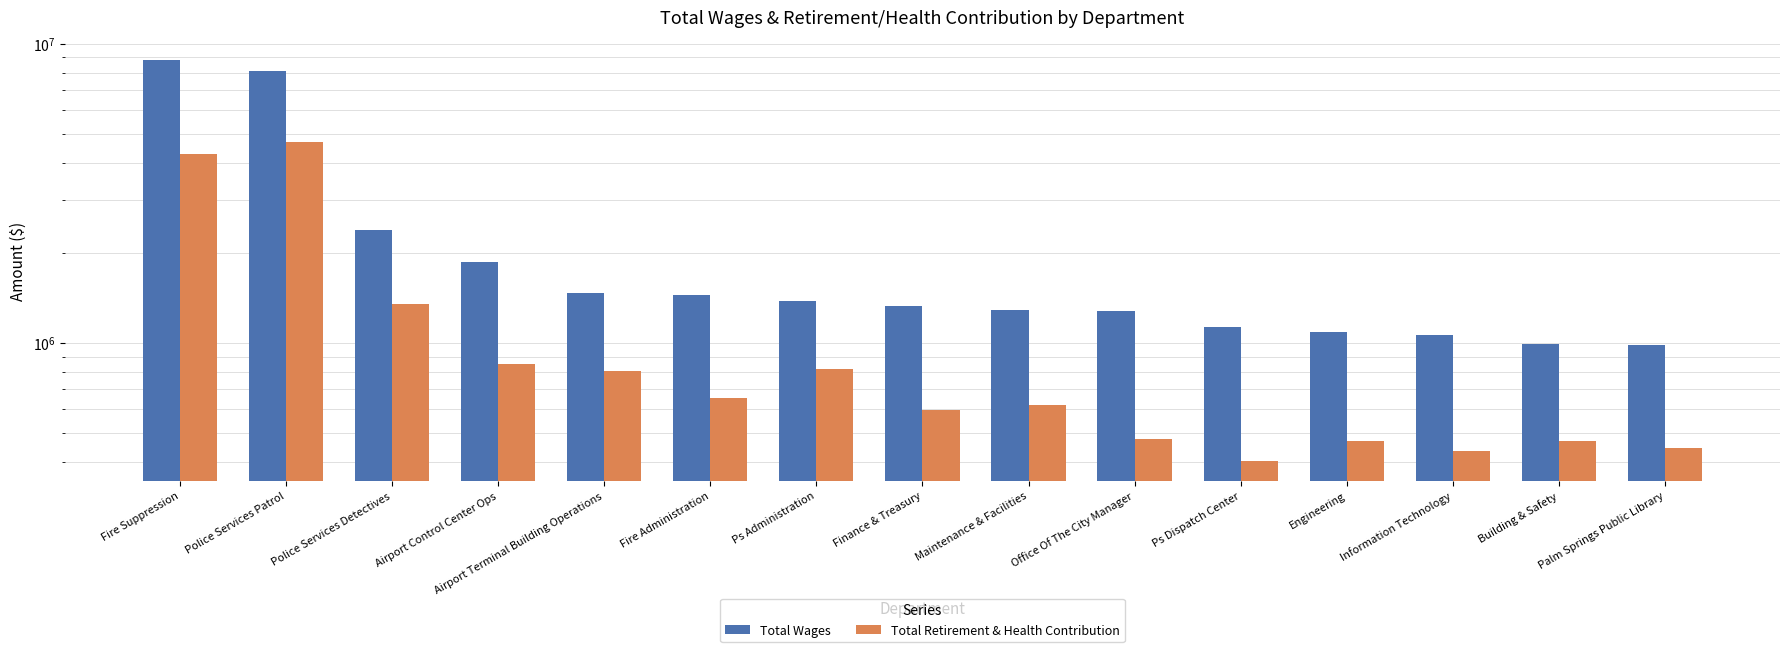

Reading right to left, transcribe all the data shown in this chart.

Total Wages: 987380	989287	1062323	1091442	1126421	1274141	1283446	1333523	1376342	1440696	1467842	1858989	2376204	8079490	8812745
Total Retirement & Health Contribution: 446444	470797	435595	470253	404127	479431	620951	597312	818763	654757	804400	848442	1350983	4703102	4261994